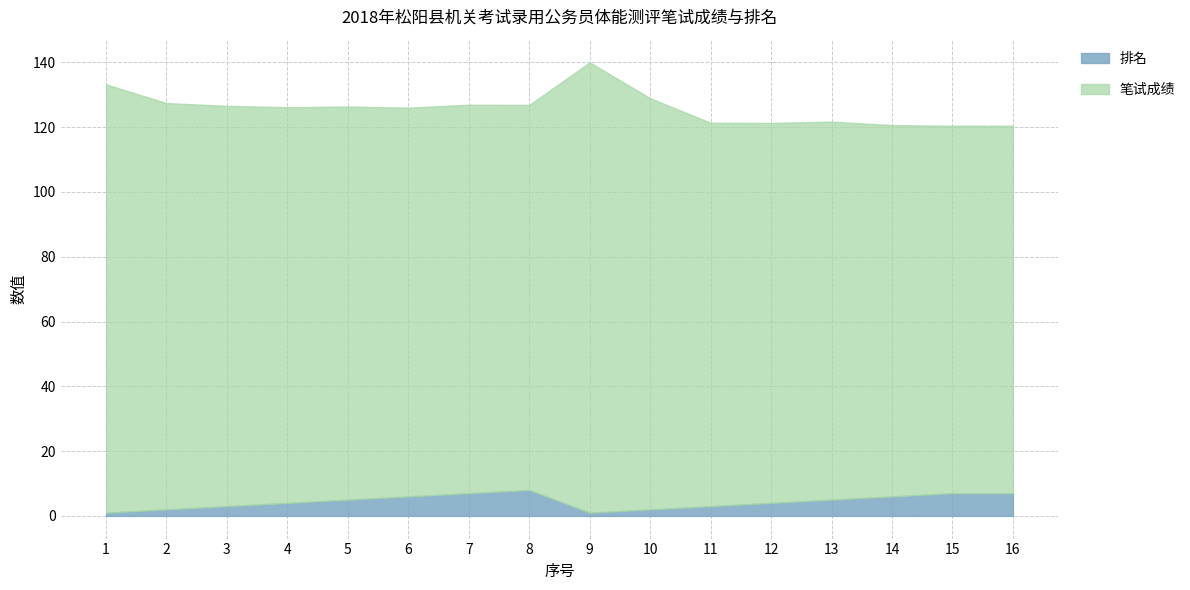

What is the highest value of the 排名 series?

8.0